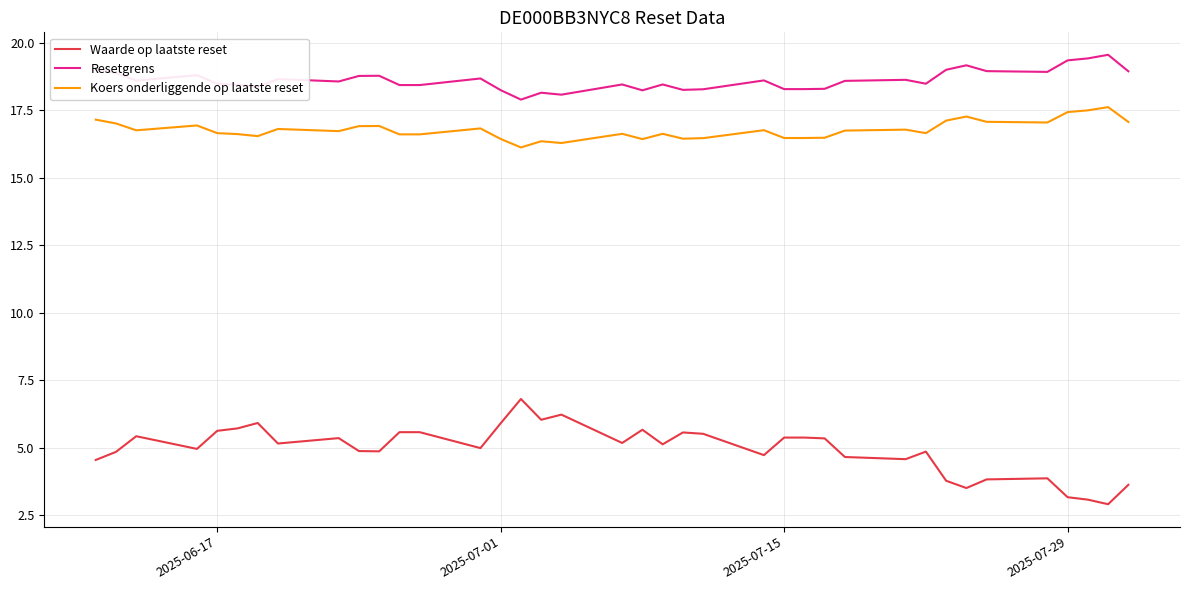

Which series has the largest total across all categories?

Resetgrens